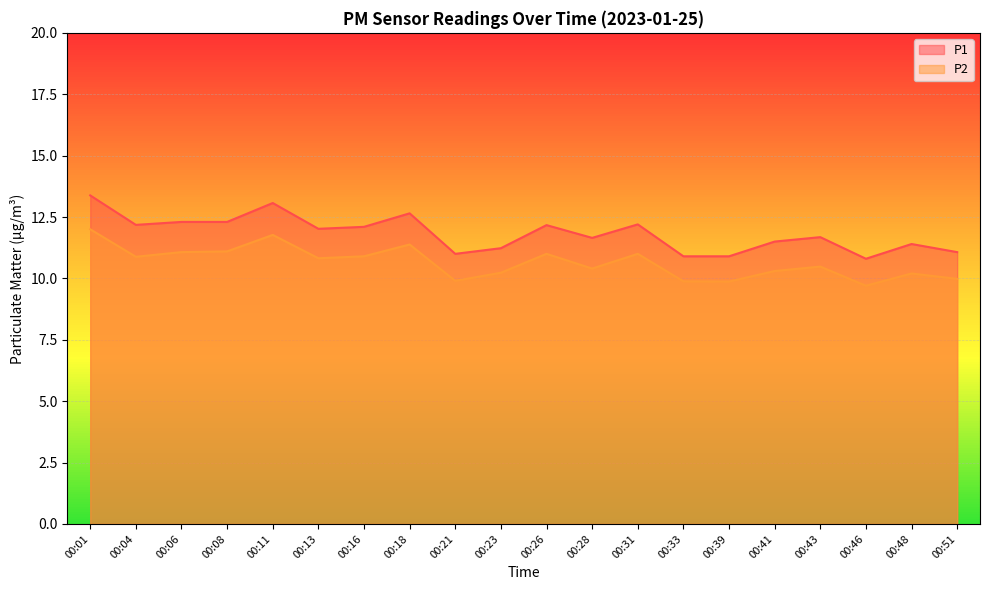

What is the value of the P1 point at the 20th from the left?

11.1